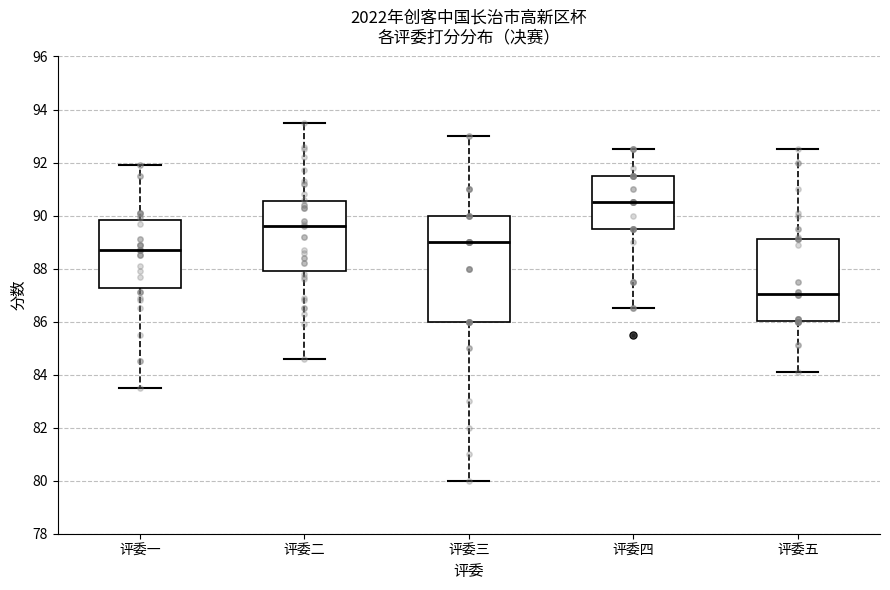

Which box is the tallest, from its lower edge to its upper edge?

评委三